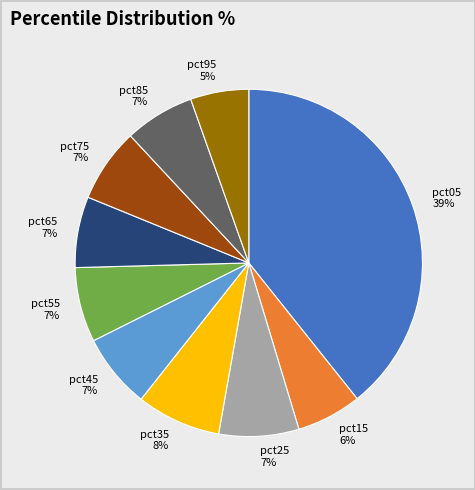

Is the sum of pct55 and pct15 greater than half?

No